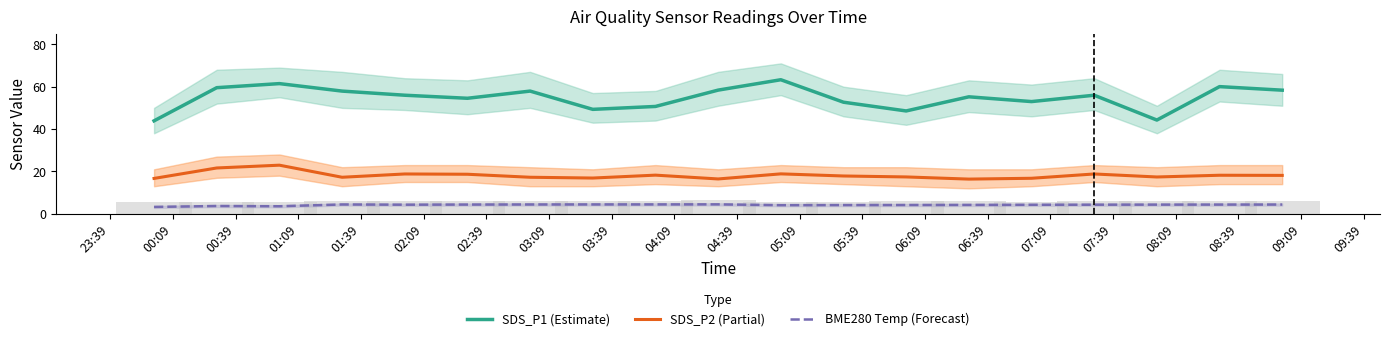

How many distinct data groups are displayed?

3